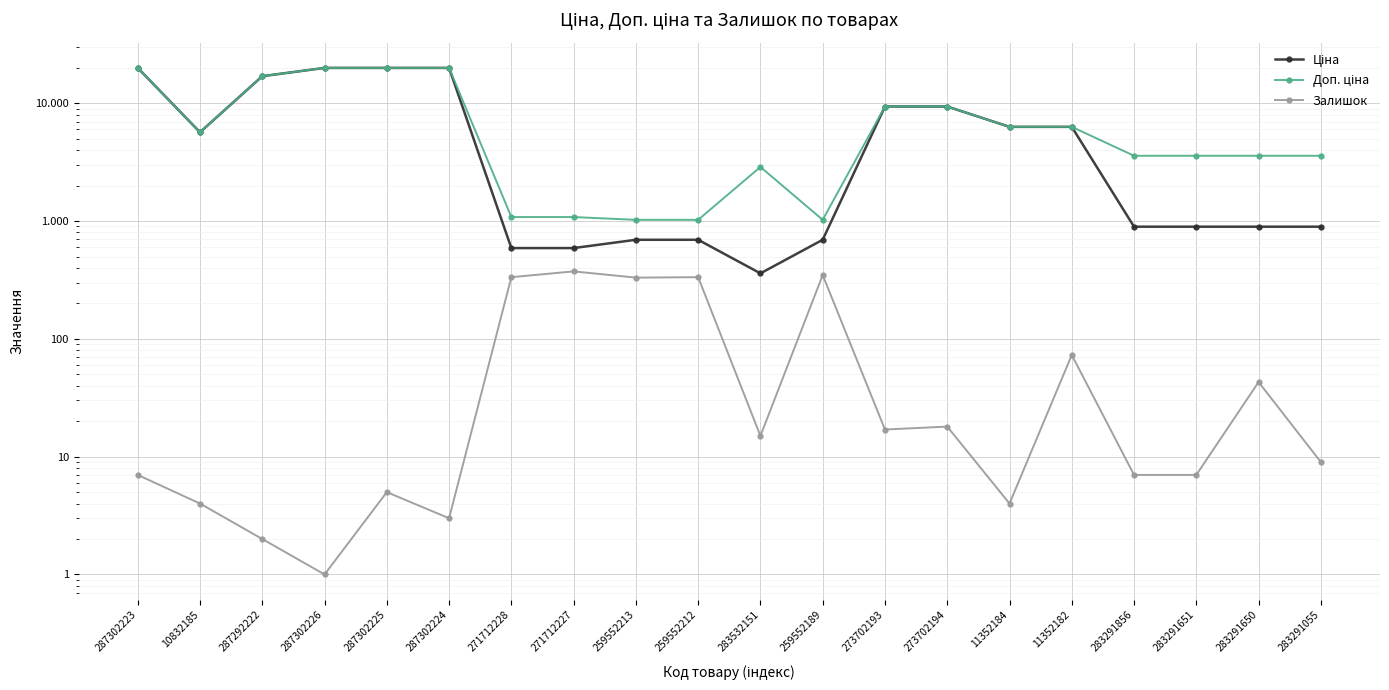

What is the spread (max minus min) of values at 11352184?

6304.8